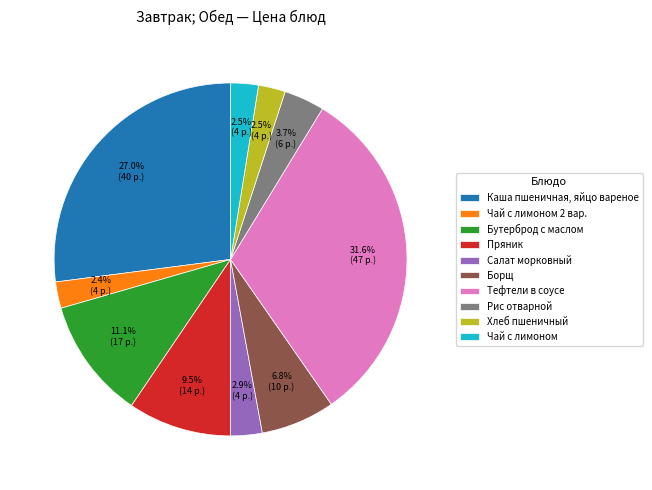

True or false: Бутерброд с маслом accounts for 11% of the total.

True